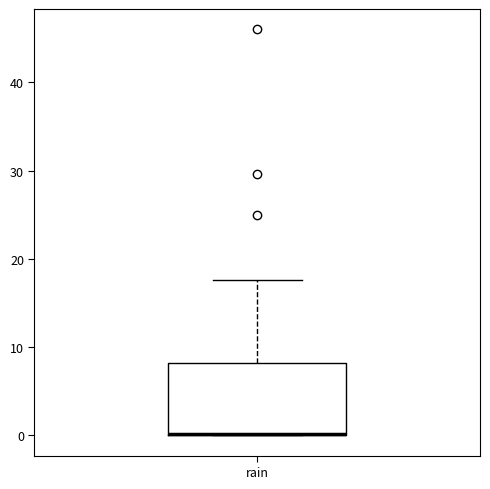

Where is the lower edge of the box for rain on the y-axis? The values are not printed on the chart, so give them approximately, as read against the axis.

0